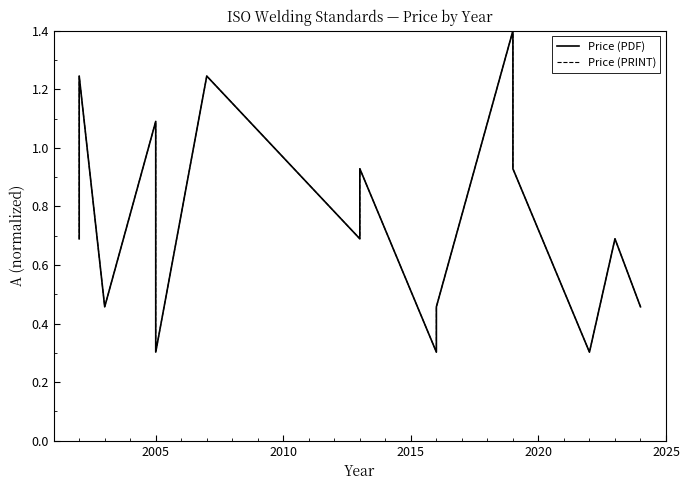

What are all the series names shown in the legend?

Price (PDF), Price (PRINT)